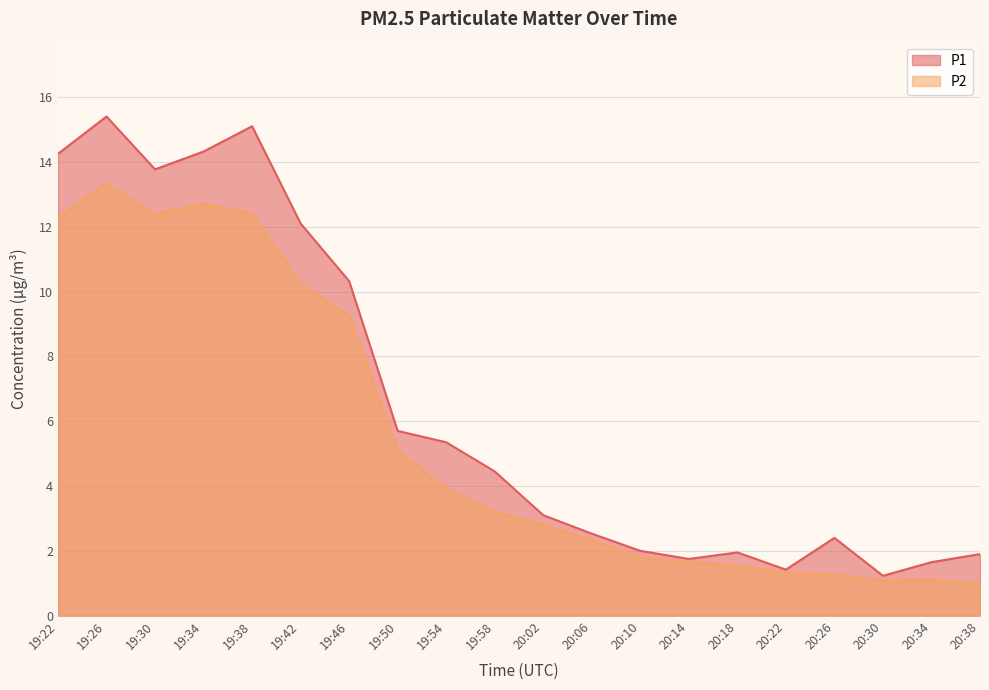

Where is the first local minimum for P1?

19:30